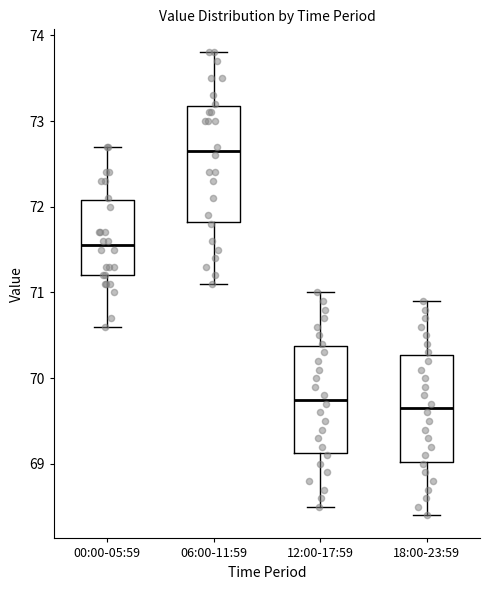

Reading left to right, read every box against the y-axis: the position of its median line, the range the box covers, and the ends of its whiskers. The values are not printed on the chart, so give them approximately, as read against the axis.

00:00-05:59: median 71.6, box 71.2 to 72.1, whiskers 70.6 to 72.7
06:00-11:59: median 72.7, box 71.8 to 73.2, whiskers 71.1 to 73.8
12:00-17:59: median 69.8, box 69.1 to 70.4, whiskers 68.5 to 71.0
18:00-23:59: median 69.7, box 69.0 to 70.3, whiskers 68.4 to 70.9